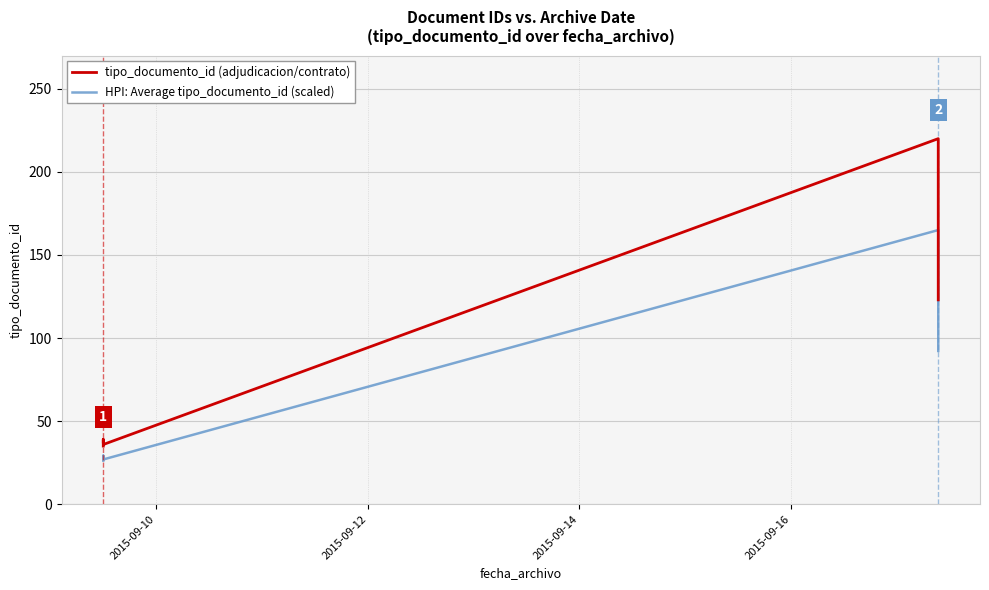

How many lines are shown in the chart?

2